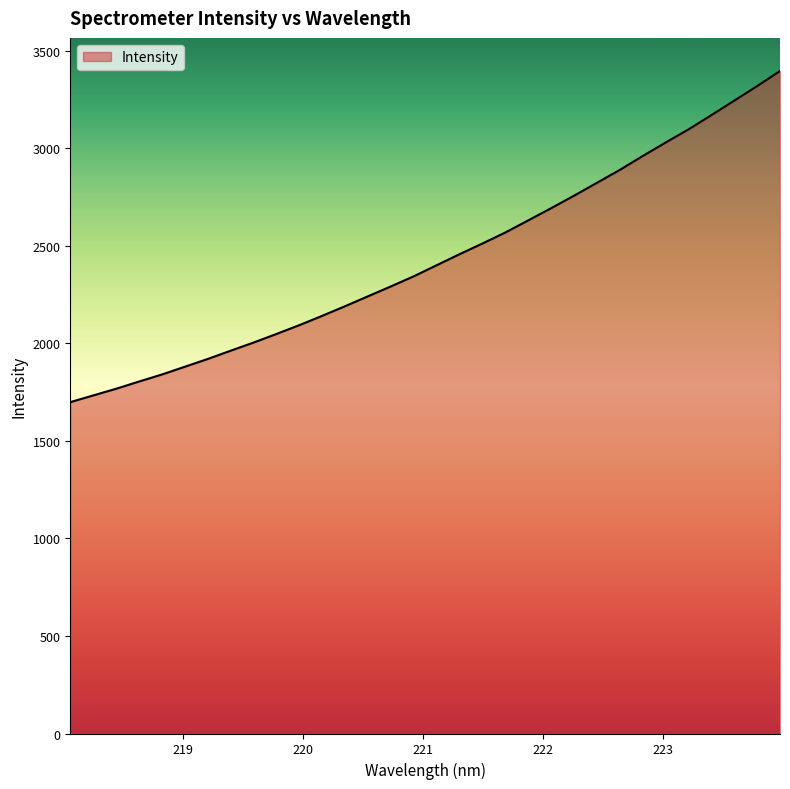

How many categories are shown in the chart?

32